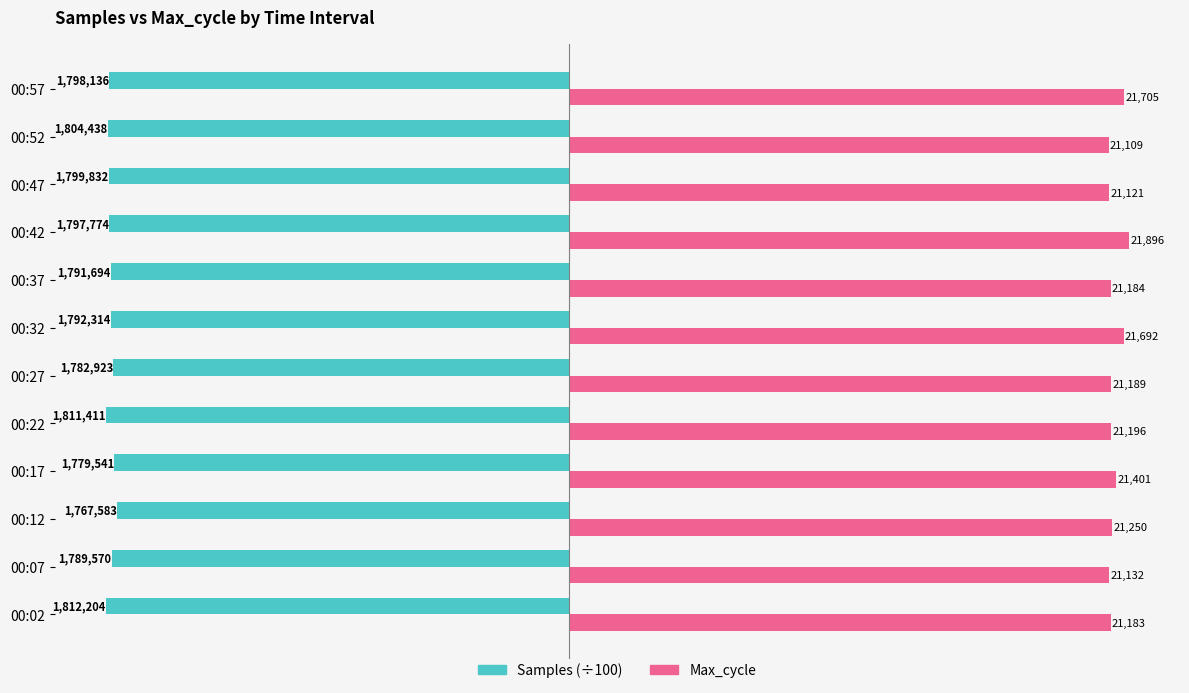

At which category is the sum across all series the highest?

00:42